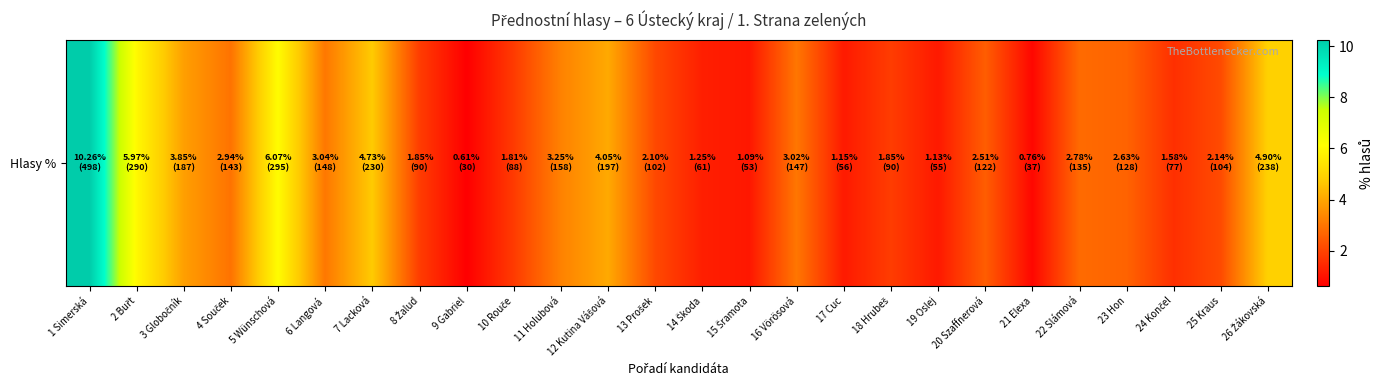

At which label does the data first exceed 2?

1 Simerská